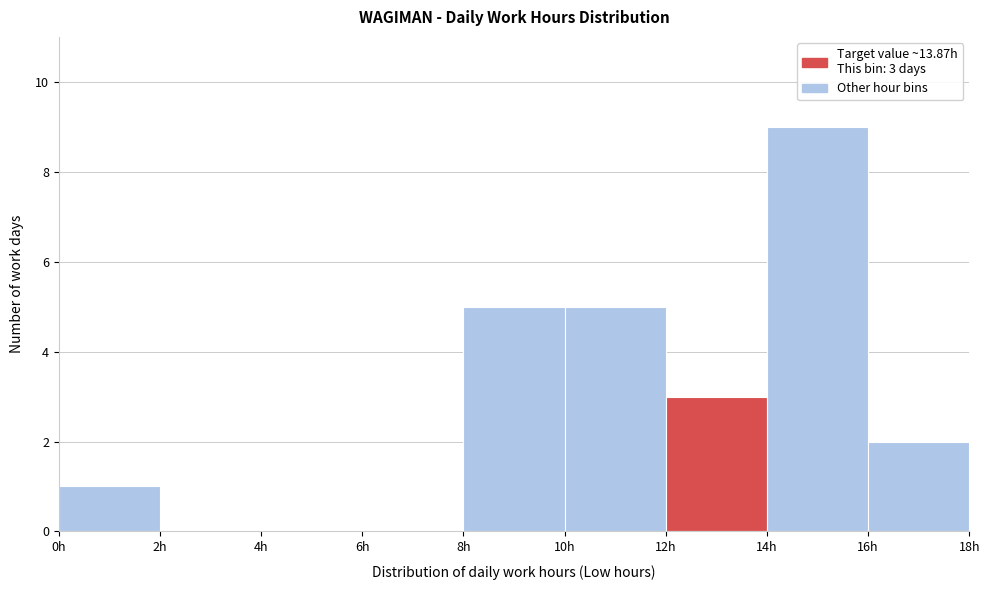

Which range on the x-axis has the tallest bar?

14 to 16